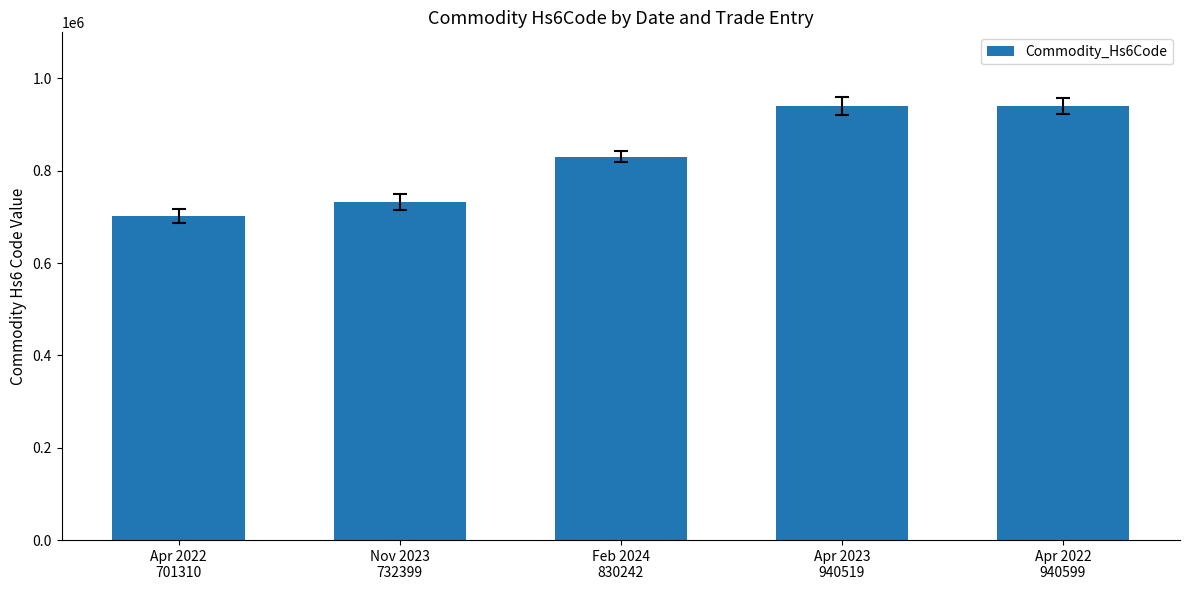

What is the greatest value displayed?

940599